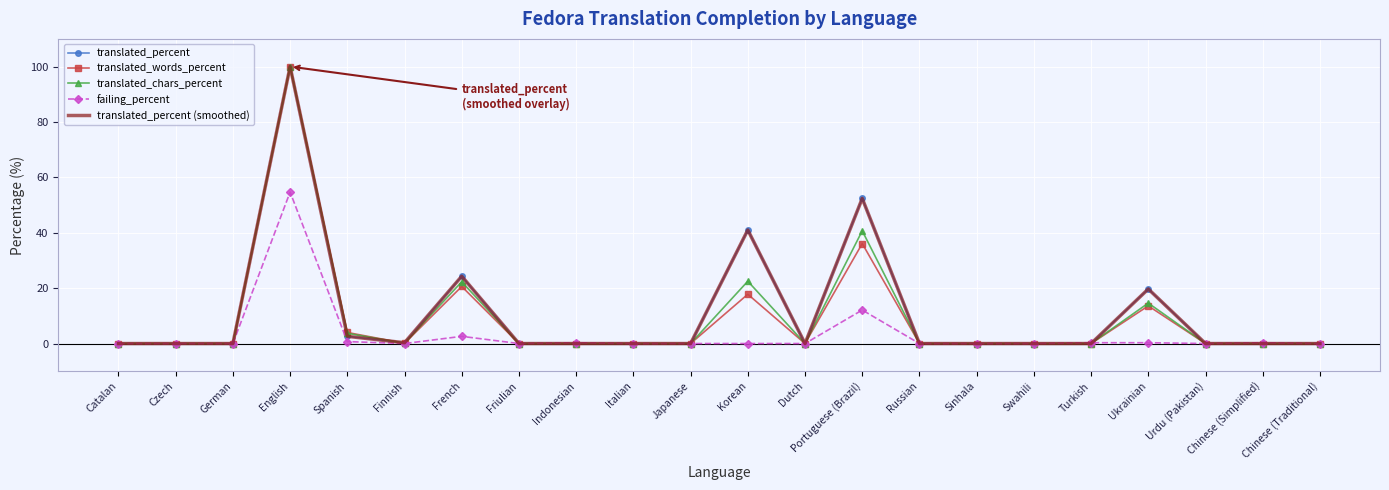

Is it true that translated_percent equals -32.1 at Turkish?

False